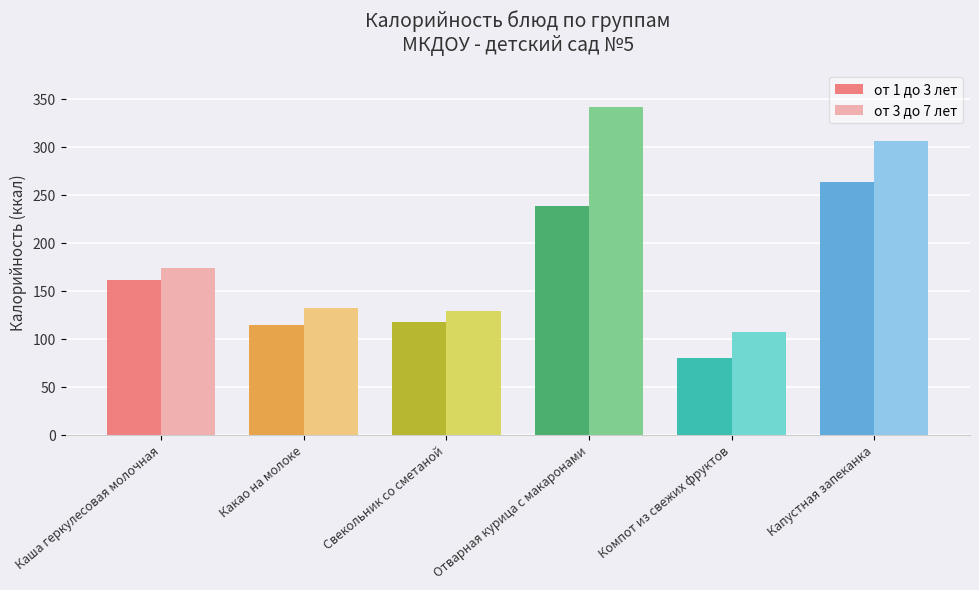

Reading left to right, list all the values displayed in this chart.

от 1 до 3 лет: 161.5	114.8	118.0	239.2	80.7	264.3
от 3 до 7 лет: 174.0	132.5	129.0	342.0	107.7	306.5